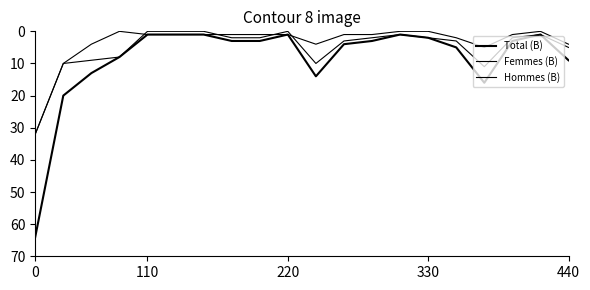

True or false: Total (B) has more than 2 points higher than both neighbors.

False